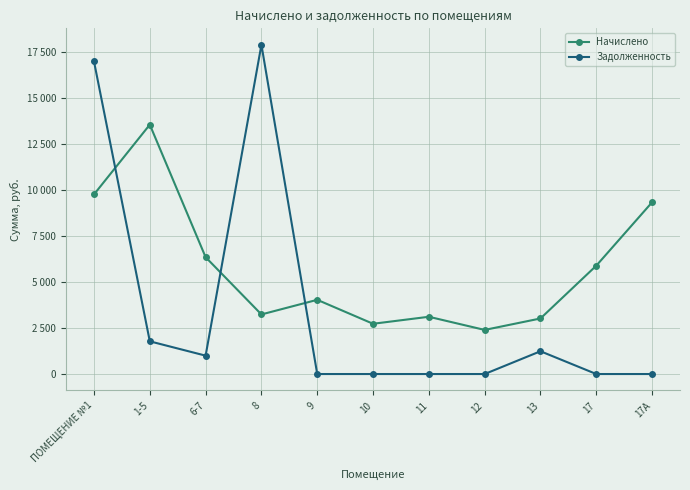

What is the label of the 9th point from the right?

6-7